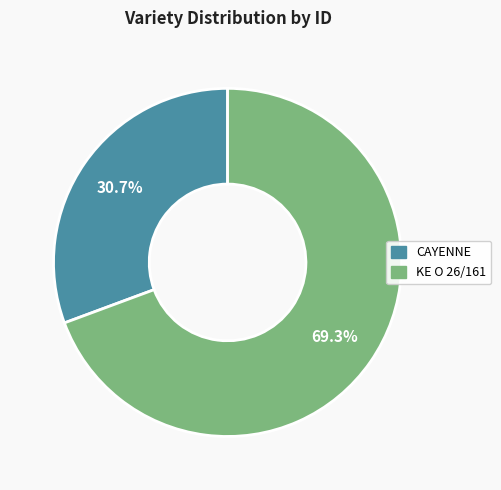

Count the number of slices in the pie.

2